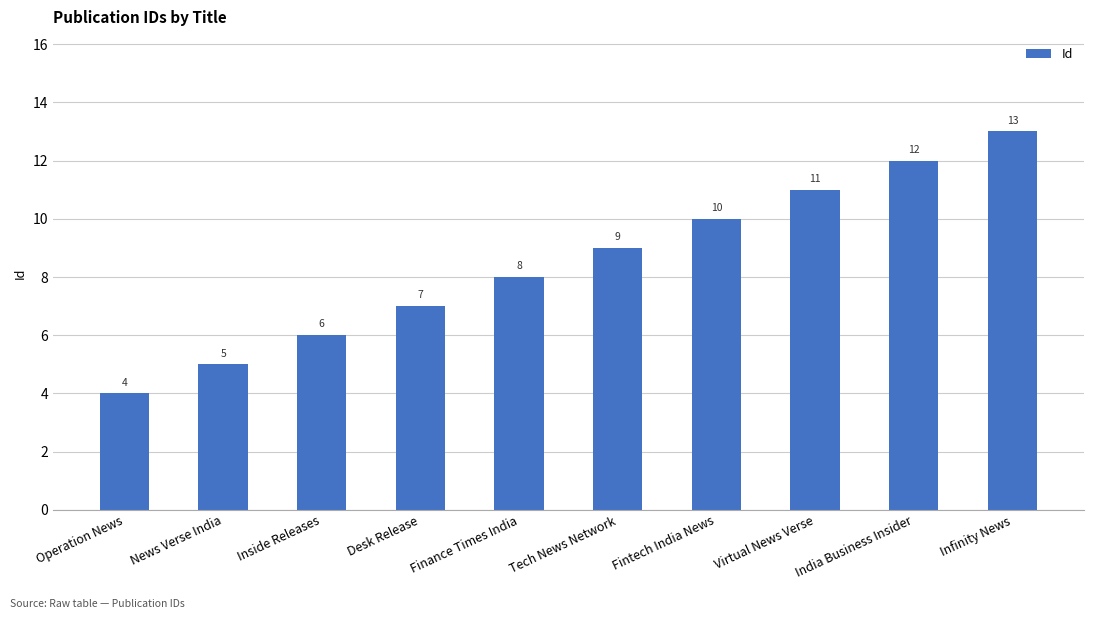

How many bars are there in total?

10